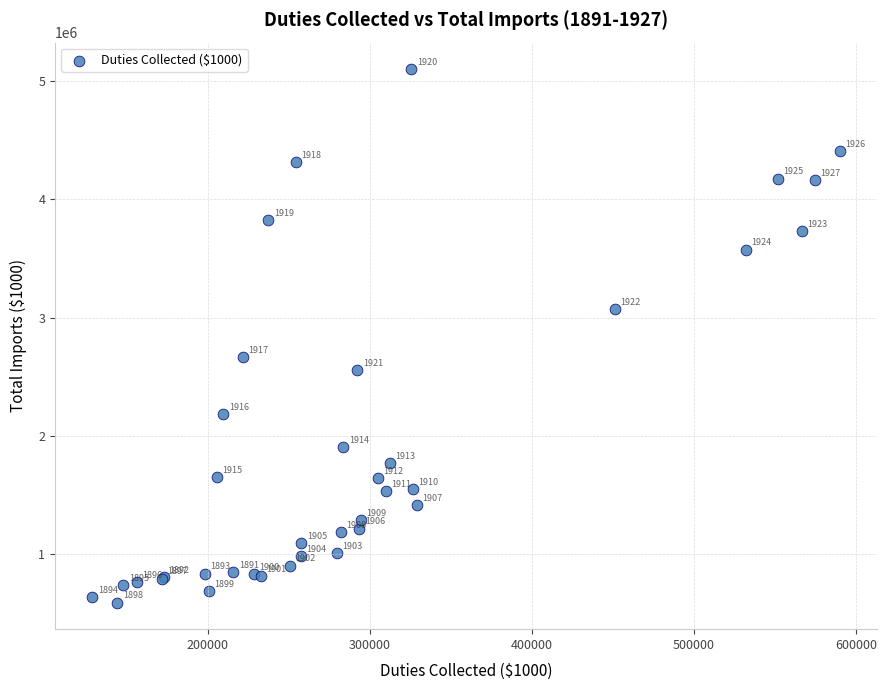

What Y value in the scatter plot is closest to 2844488?

2667220